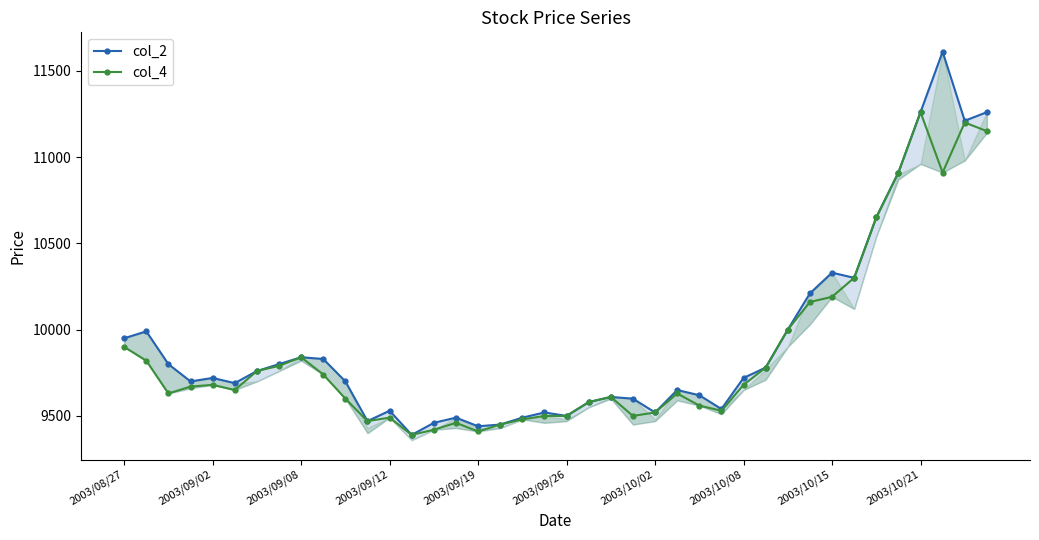

Rank the series by their maximum value, from highest to lowest.

col_2, col_4